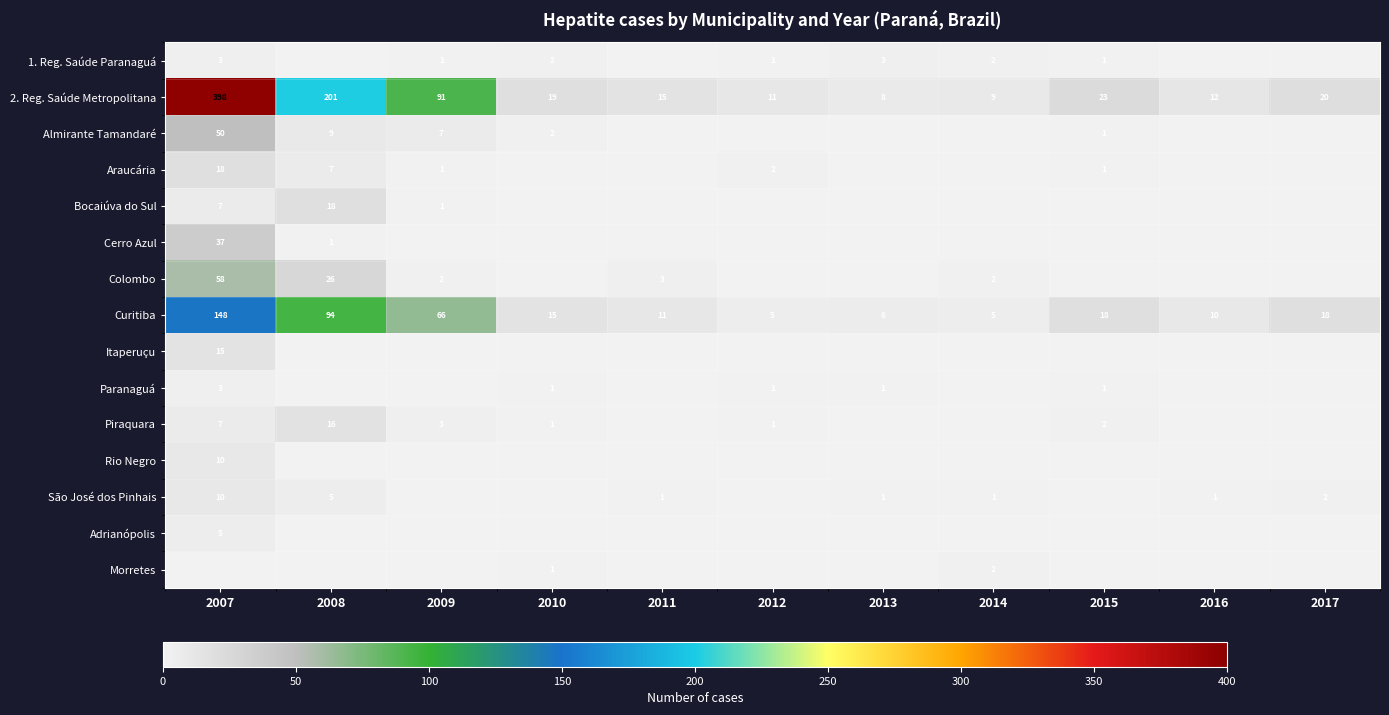

The value of Bocaiúva do Sul at 2009 is 1. True or false?

True